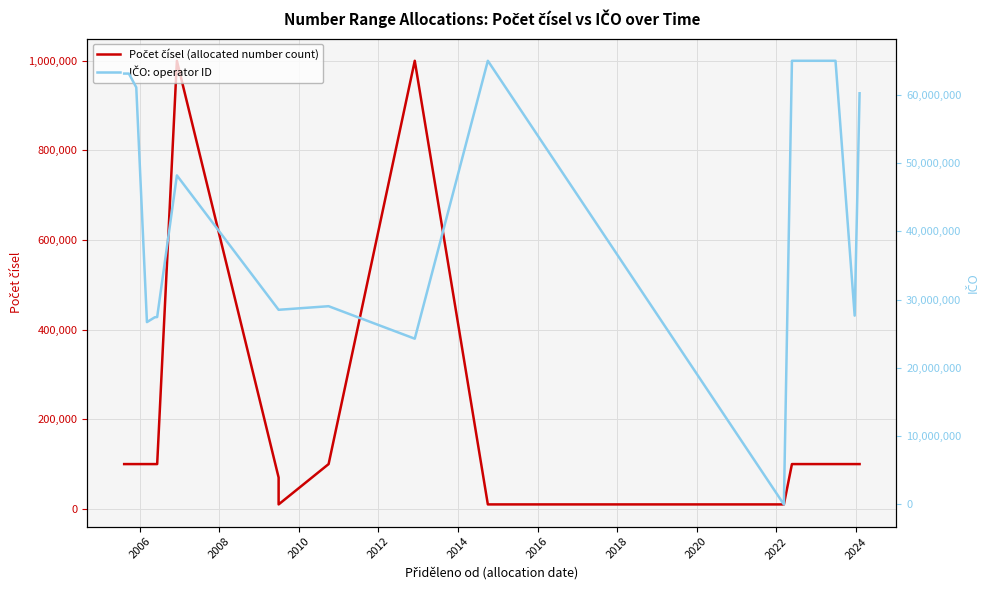

Which series has the largest range (max minus min)?

IČO: operator ID